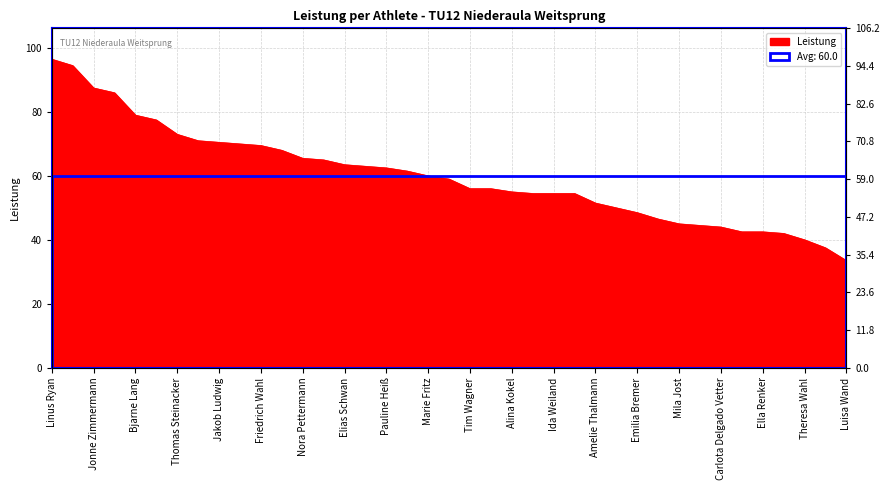

Which label corresponds to the largest value in the chart?

Linus Ryan